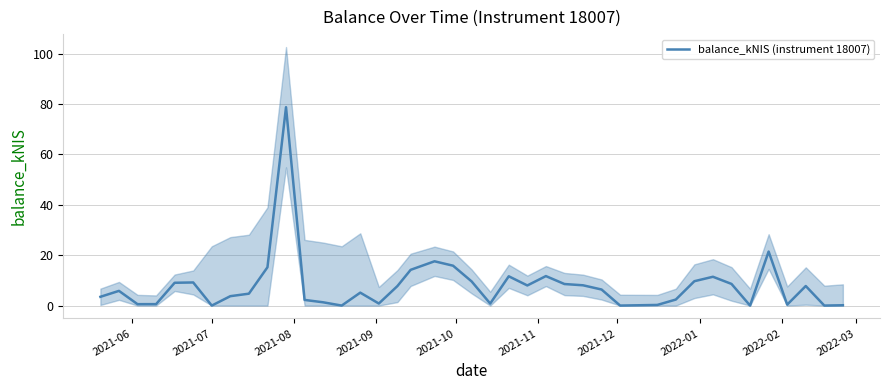

Does the chart display data point markers on the line(s)?

No